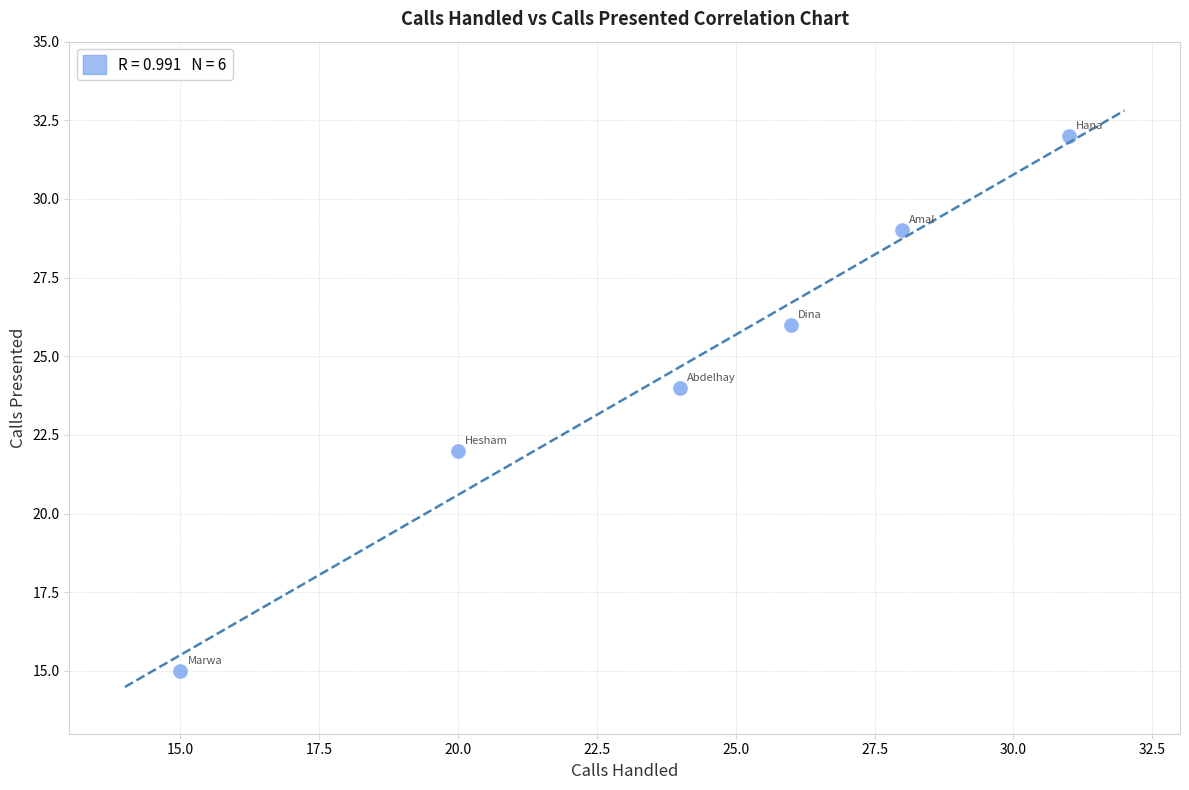

What is the average Y value?

25